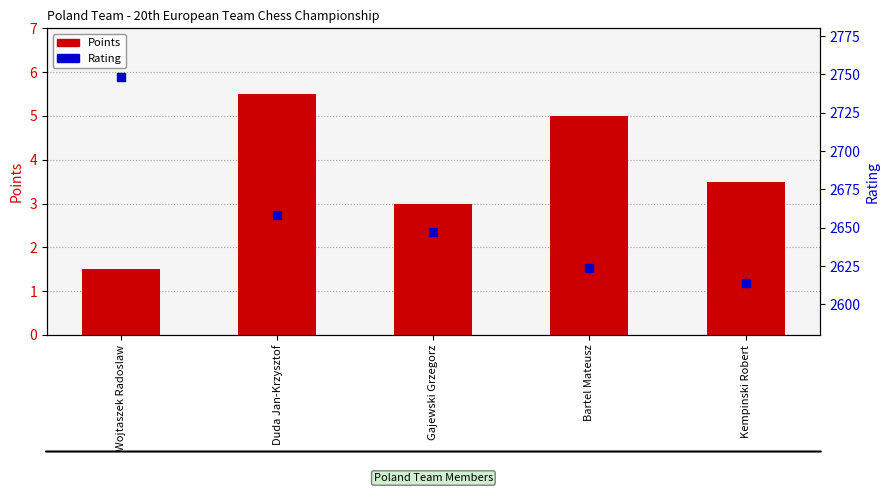

Which series contains the highest Y value?

Rating